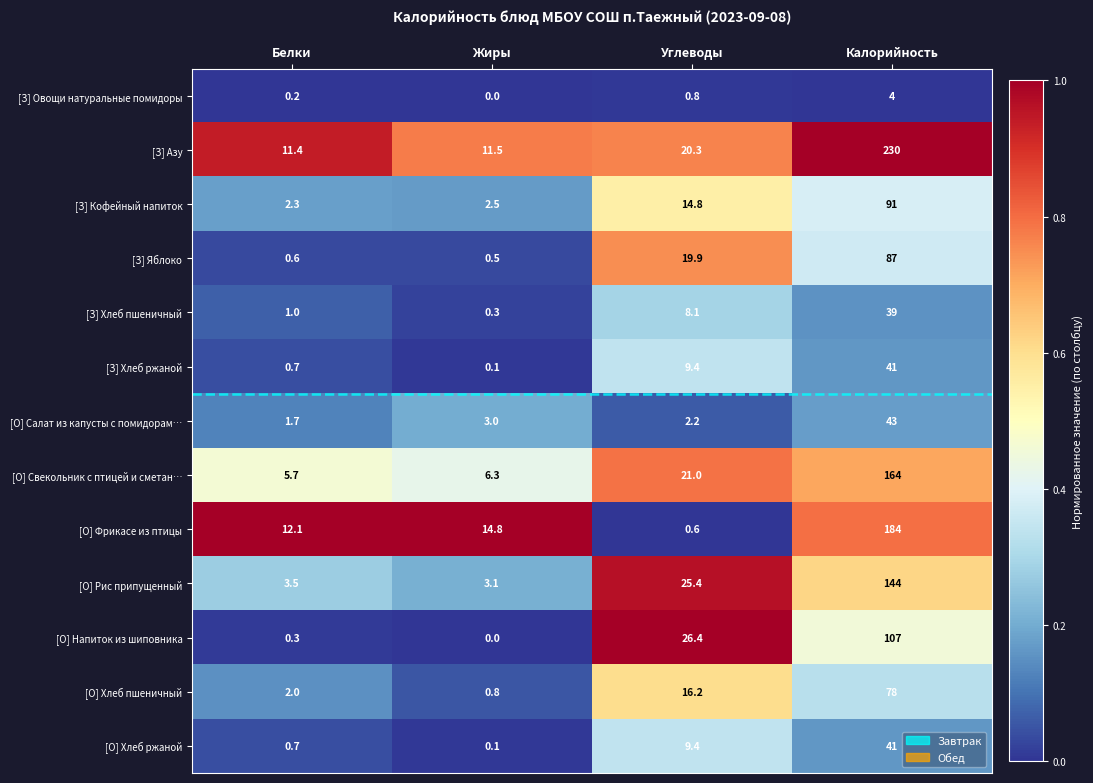

Rank the categories by [З] Хлеб пшеничный value from lowest to highest.

Жиры, Белки, Углеводы, Калорийность